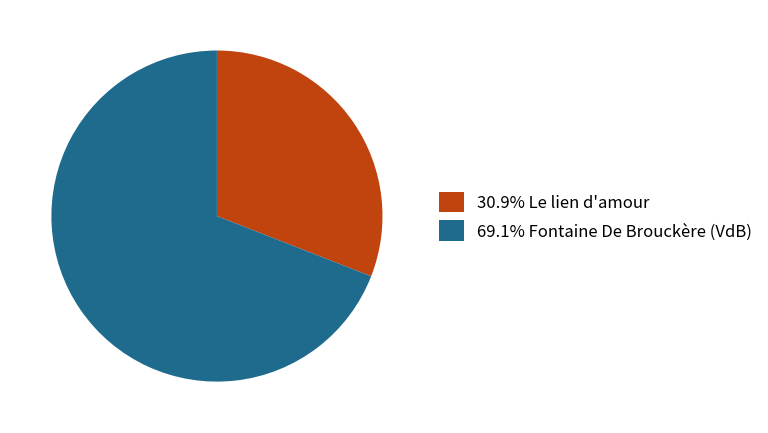

Is there a majority slice in this chart?

Yes